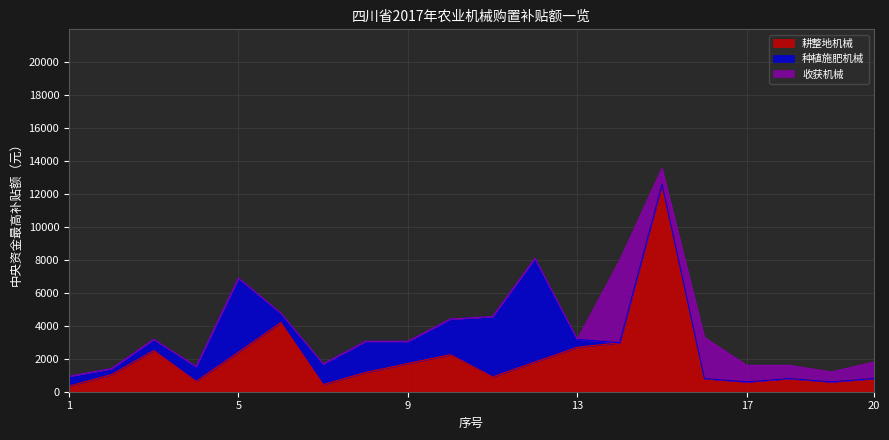

Rank the categories by 收获机械 value from highest to lowest.

14, 16, 17, 20, 15, 18, 19, 1, 2, 3, 4, 5, 6, 7, 8, 9, 10, 11, 12, 13